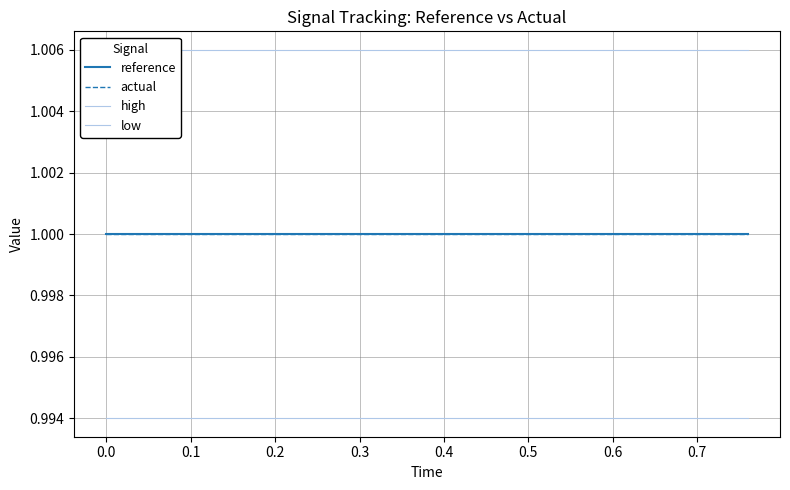

Is this an area chart (filled region under the line)?

No